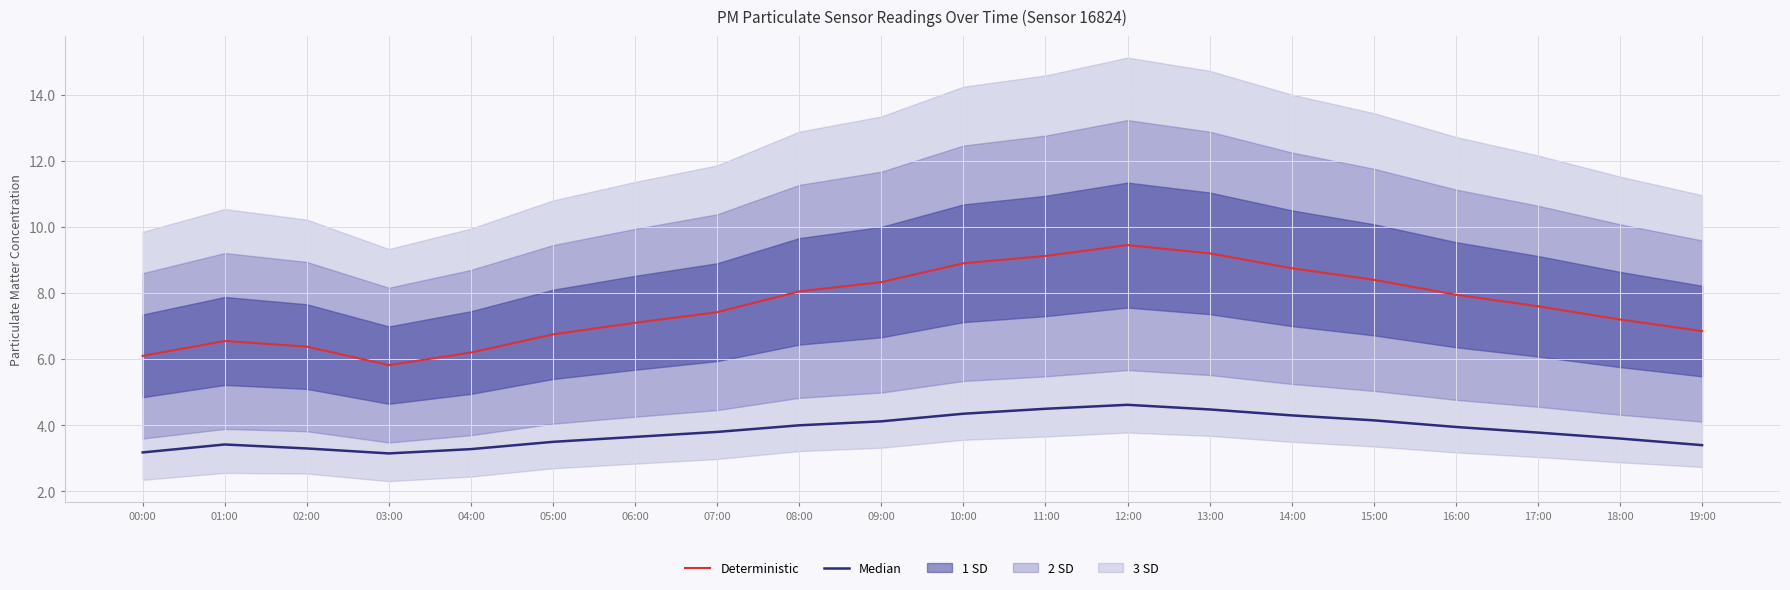

What is the value of the Deterministic point at the 10th from the left?

8.3